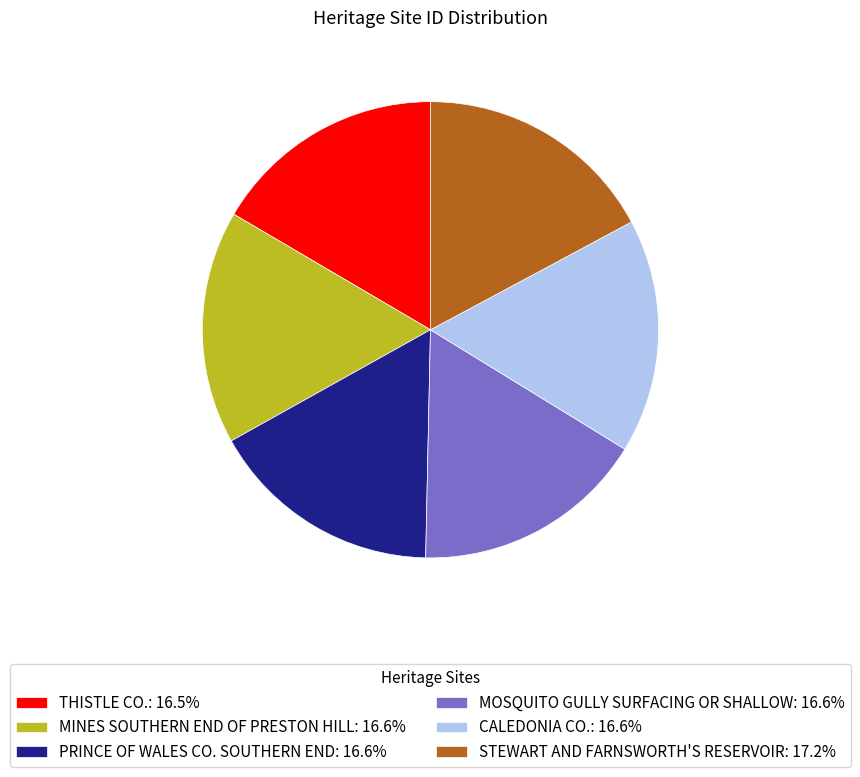

Is it true that MOSQUITO GULLY SURFACING OR SHALLOW is 17% of the pie?

True